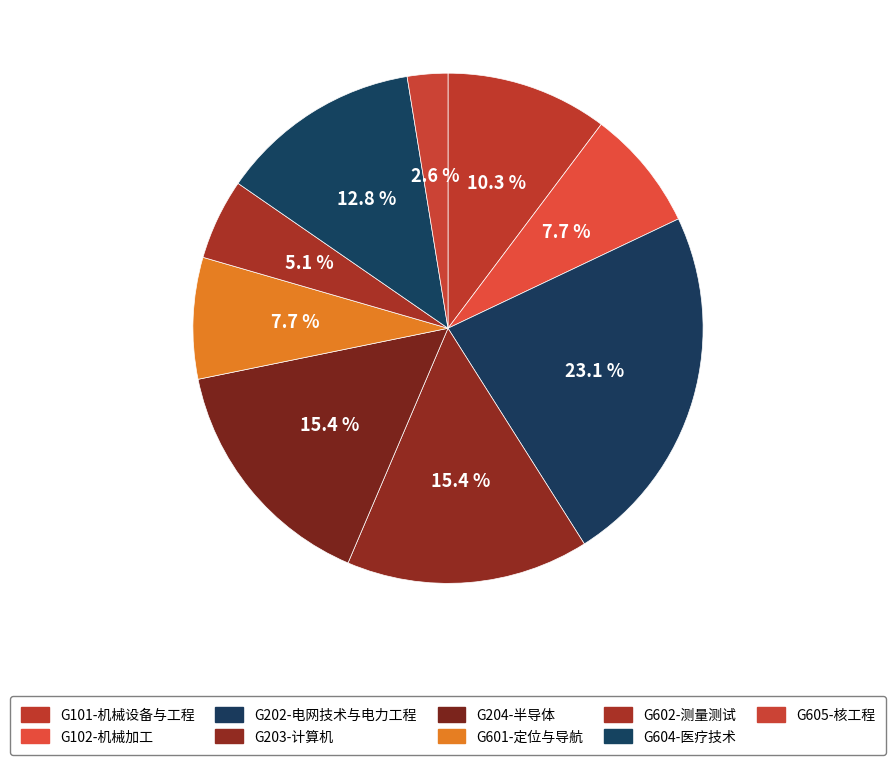

Is there any slice that represents more than half of the pie?

No